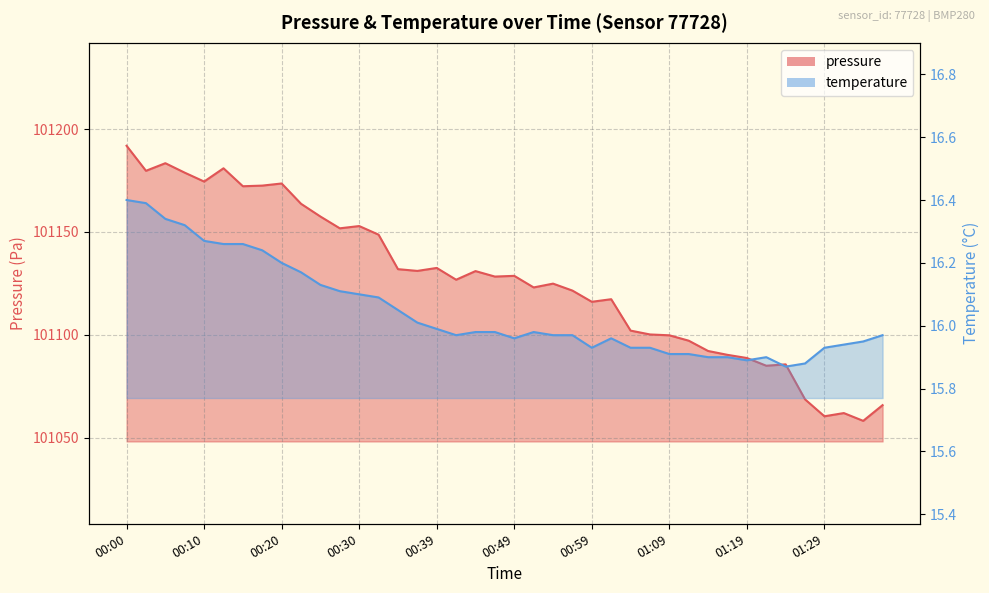

How many values in the pressure series are below 101128?

20